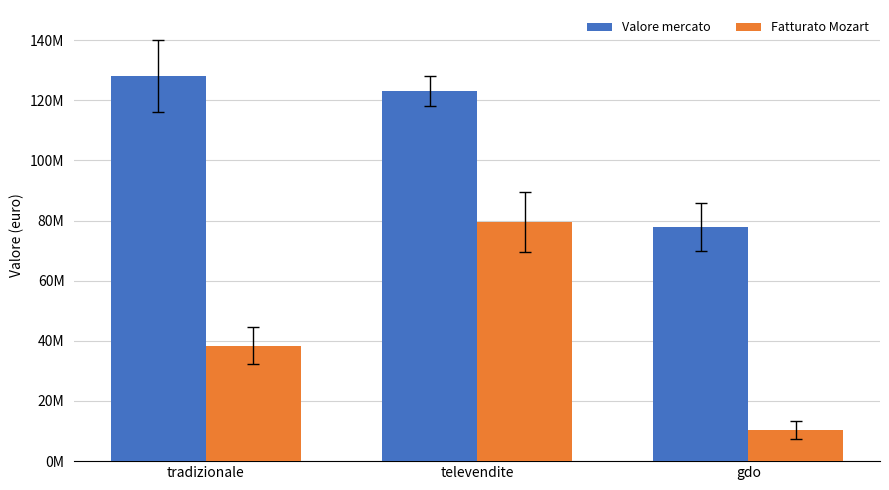

Which series changed the most between tradizionale and gdo?

Valore mercato